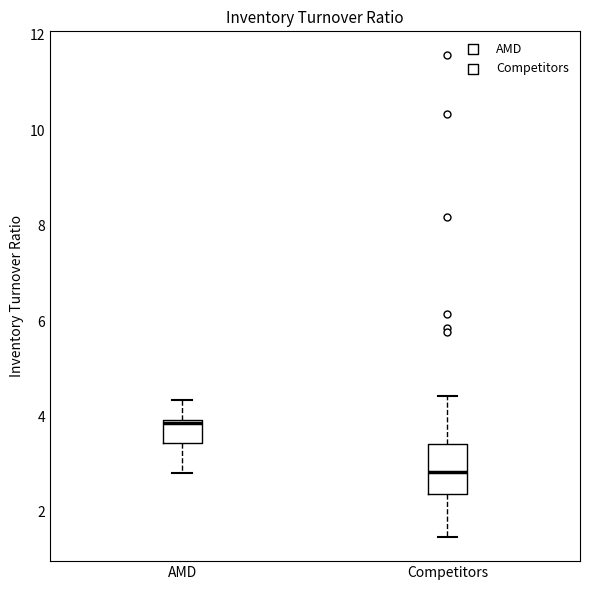

Which box is the tallest, from its lower edge to its upper edge?

Competitors